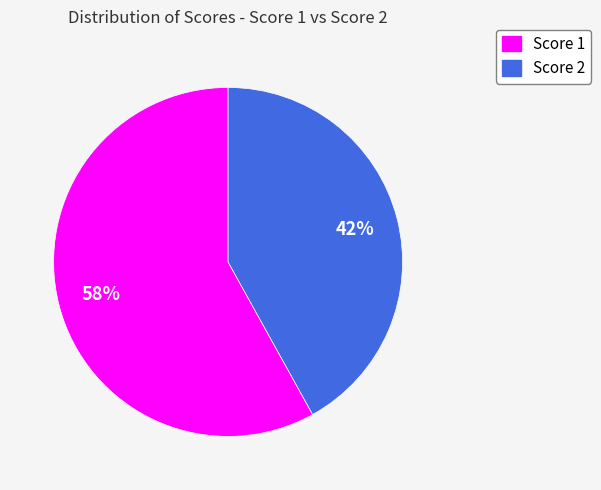

True or false: Score 1 accounts for 45% of the total.

False